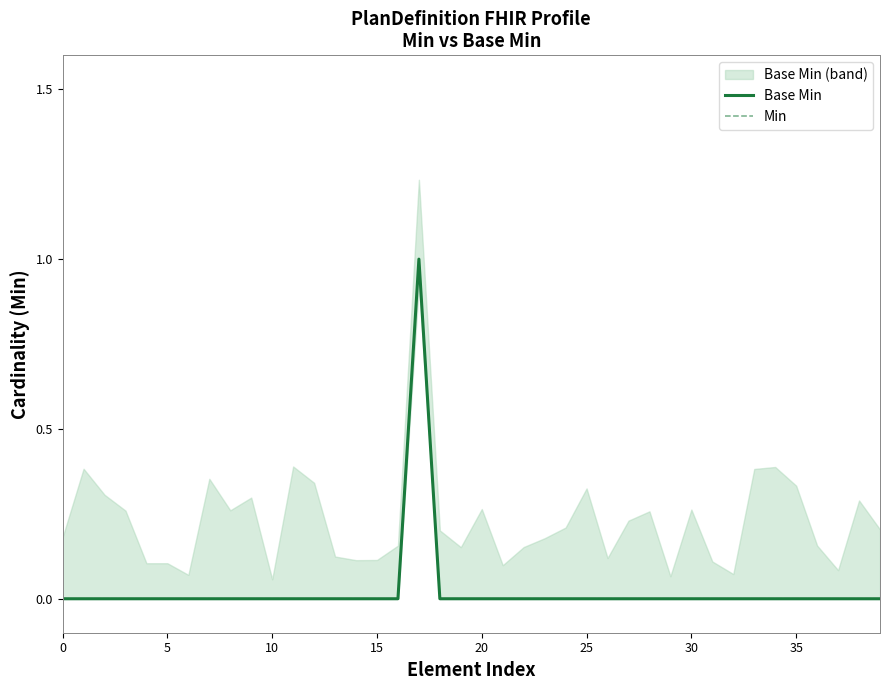

True or false: Base Min has a value of 0 at 25.

False